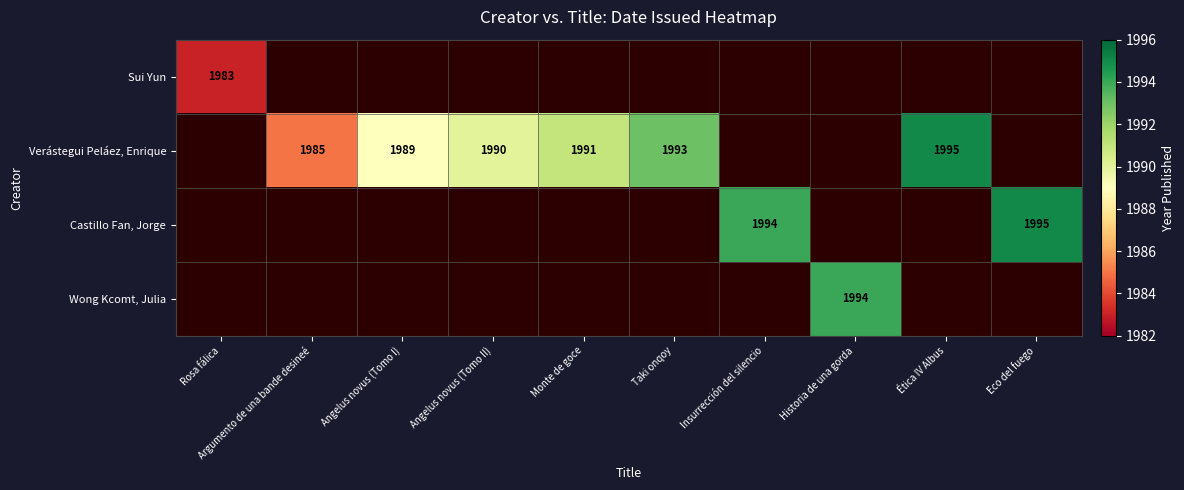

Which label corresponds to the smallest value in the chart?

Rosa fálica